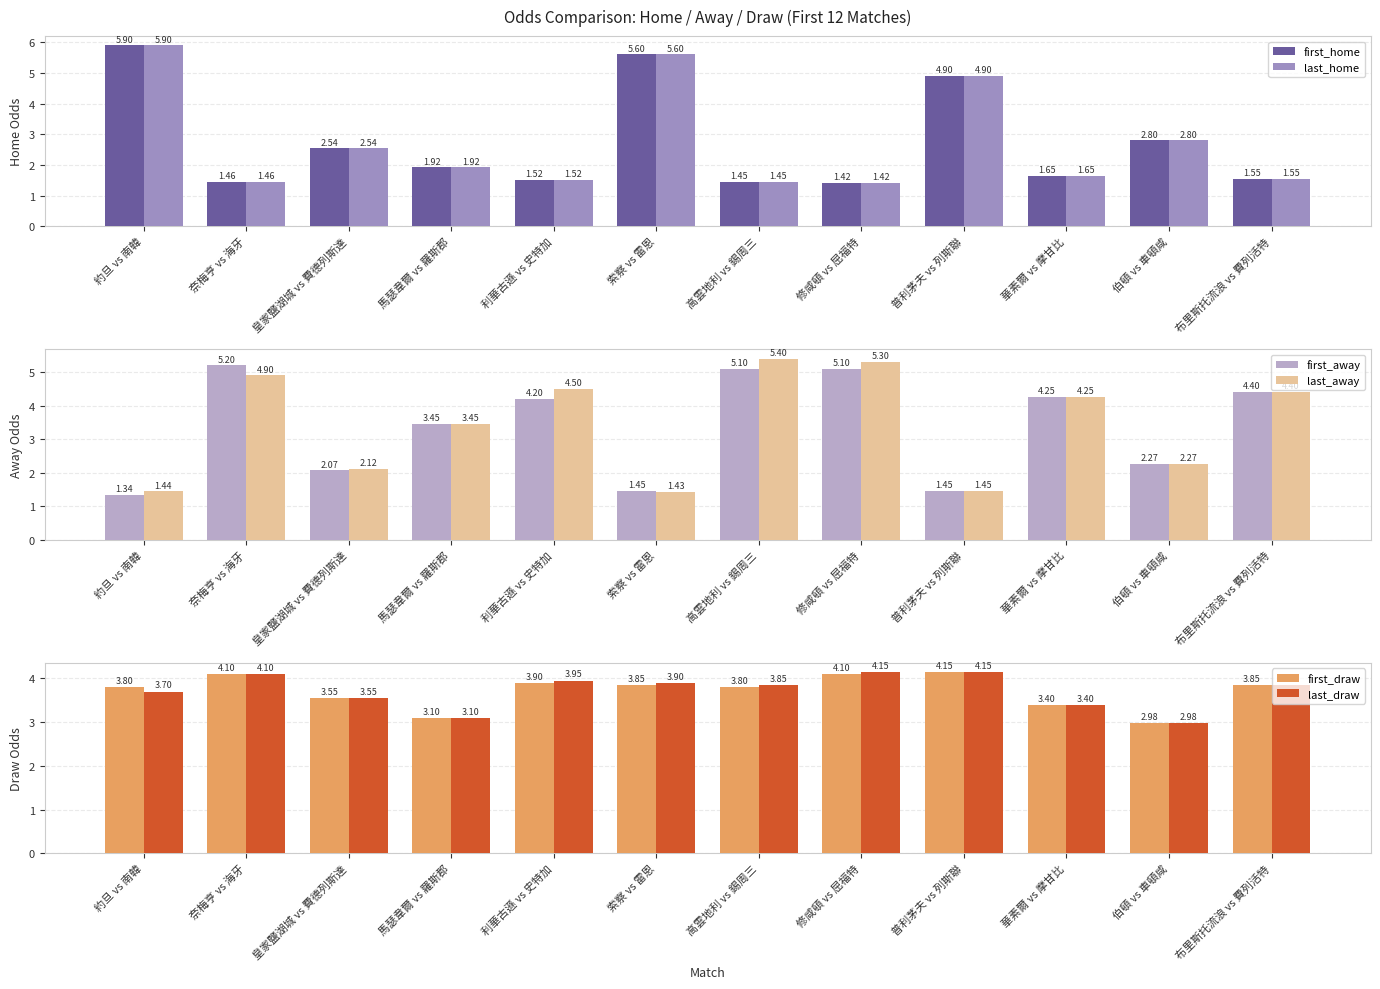

True or false: last_home has a value of 1.5 at 利華古遜 vs 史特加.

True